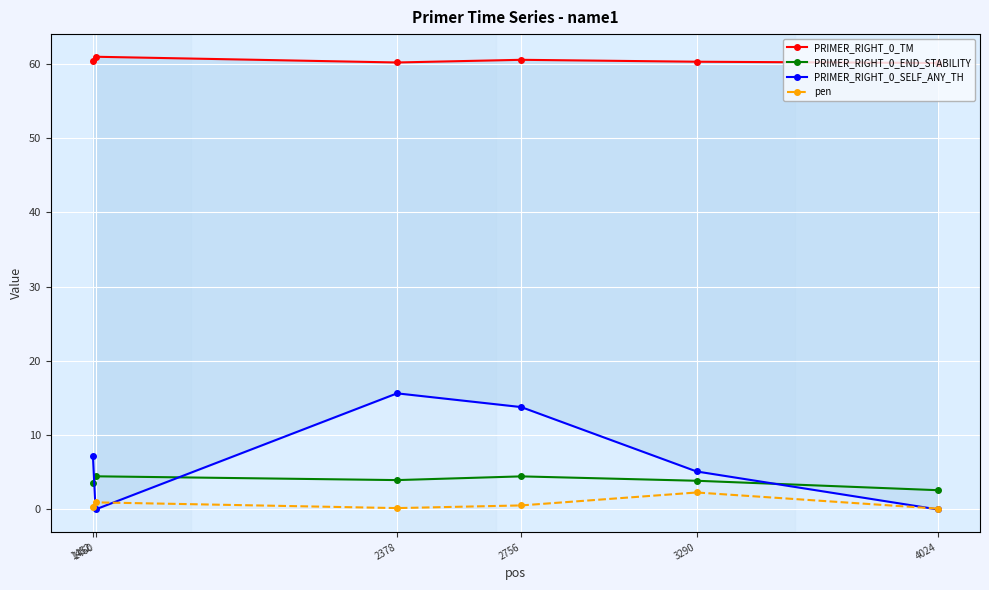

Which series has the largest total across all categories?

PRIMER_RIGHT_0_TM